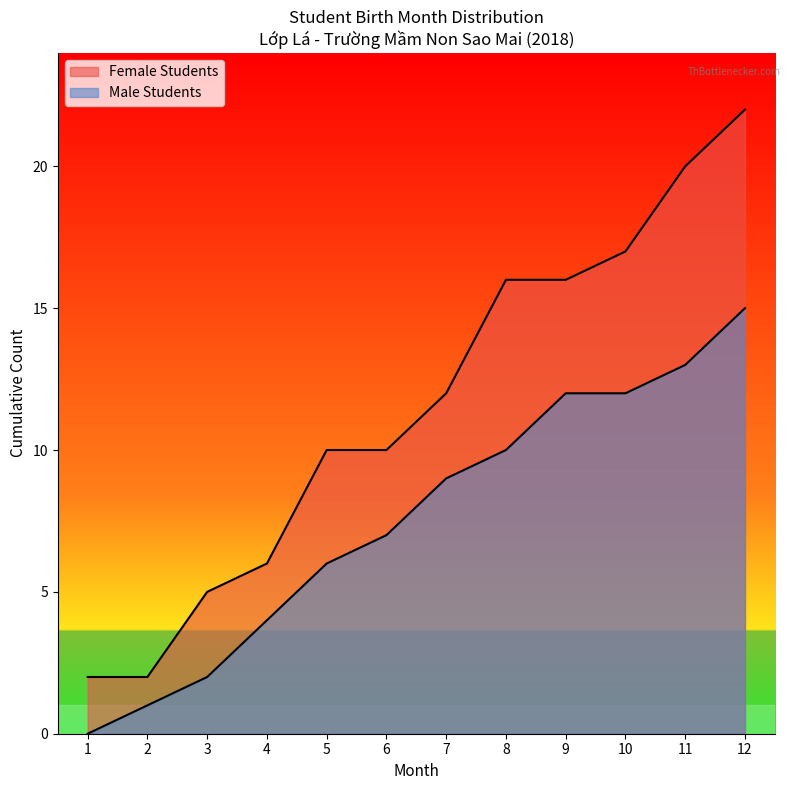

Which category has the lowest value across all series?

1